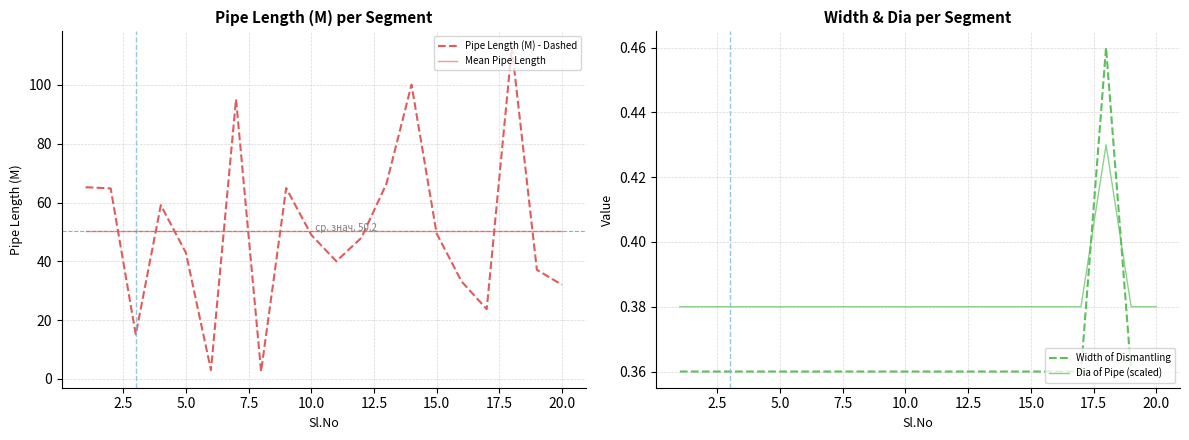

True or false: Dia of Pipe (scaled) and Mean Pipe Length intersect in this chart.

False